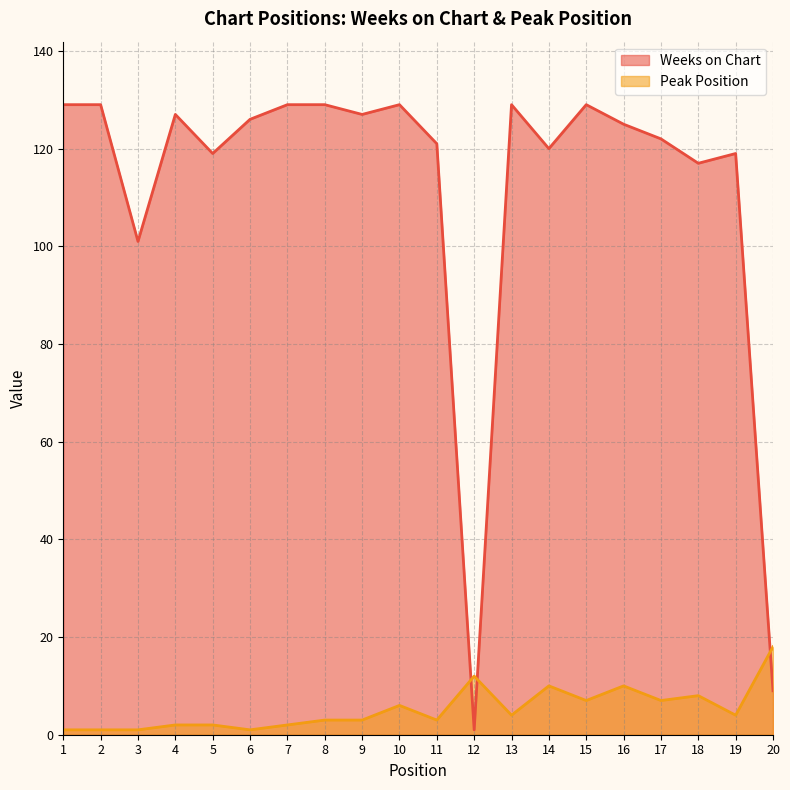

What is the difference between the Peak Position values at 12 and 20?

6